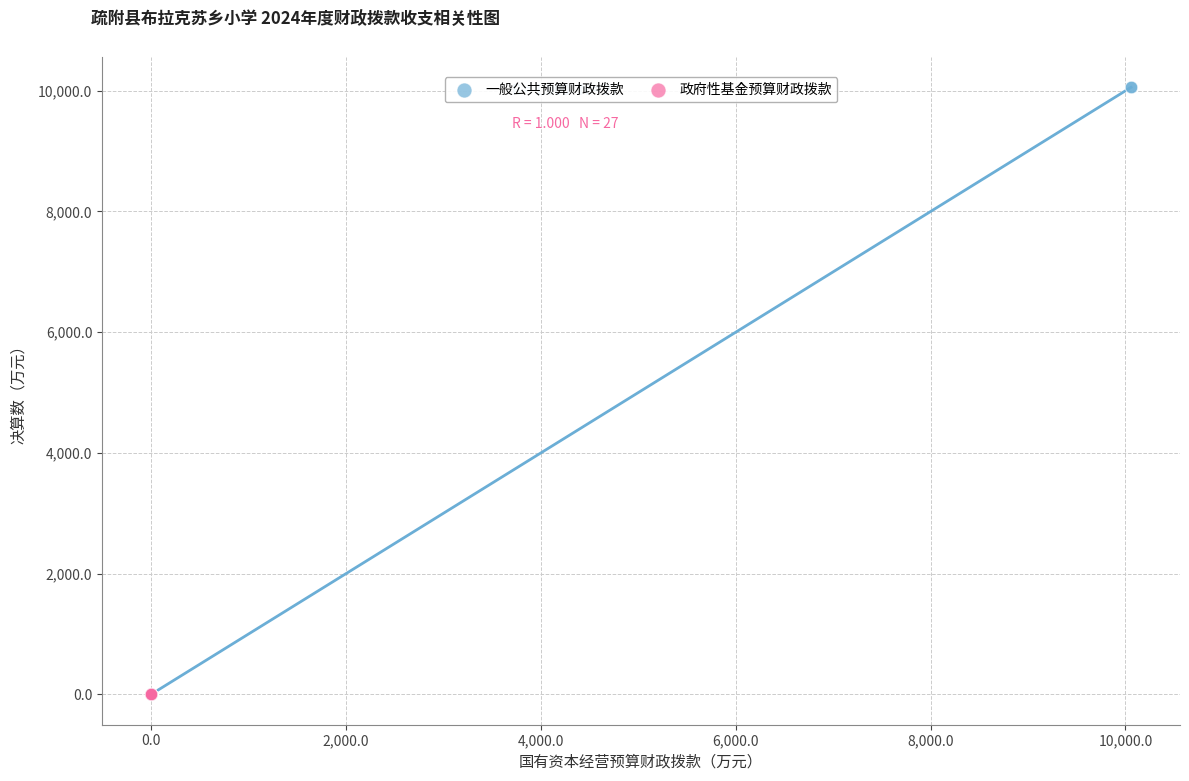

Which series reaches the maximum Y coordinate?

一般公共预算财政拨款